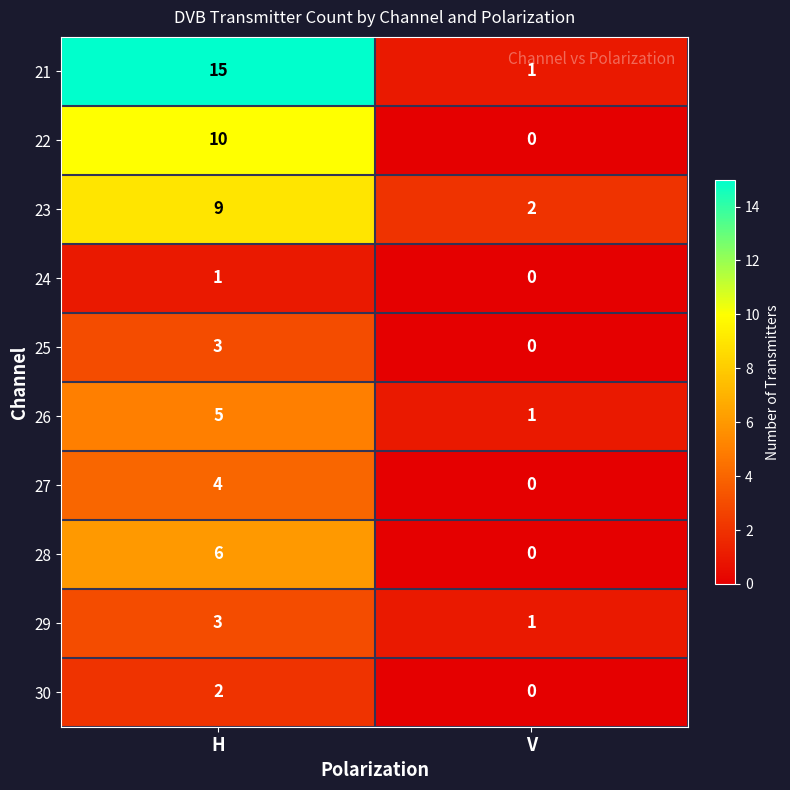

Which label corresponds to the largest value in the chart?

H